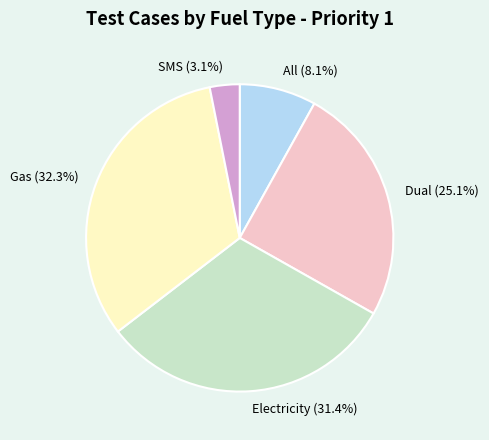

The Gas slice represents 47% of the pie. True or false?

False